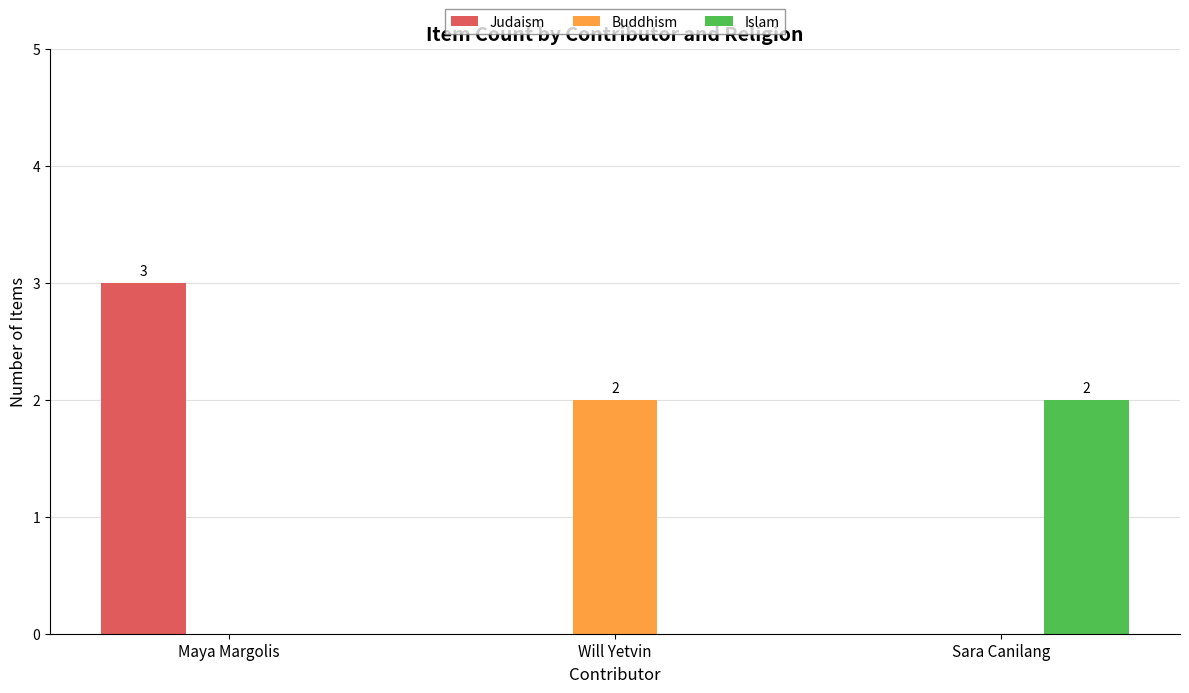

What is the maximum value shown in the chart?

3